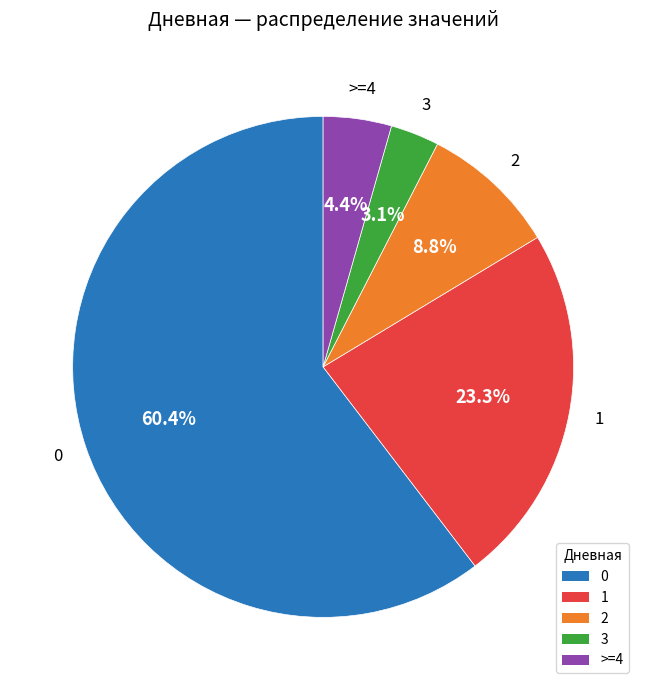

Which category has the smallest portion of the pie?

3